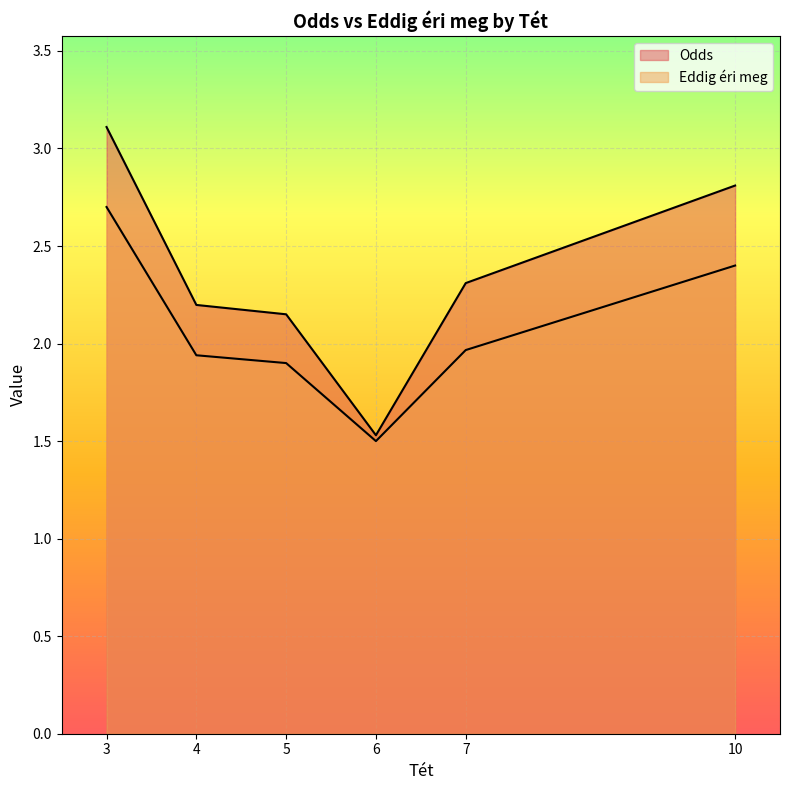

Is it true that Eddig éri meg equals 1.3 at 3?

False